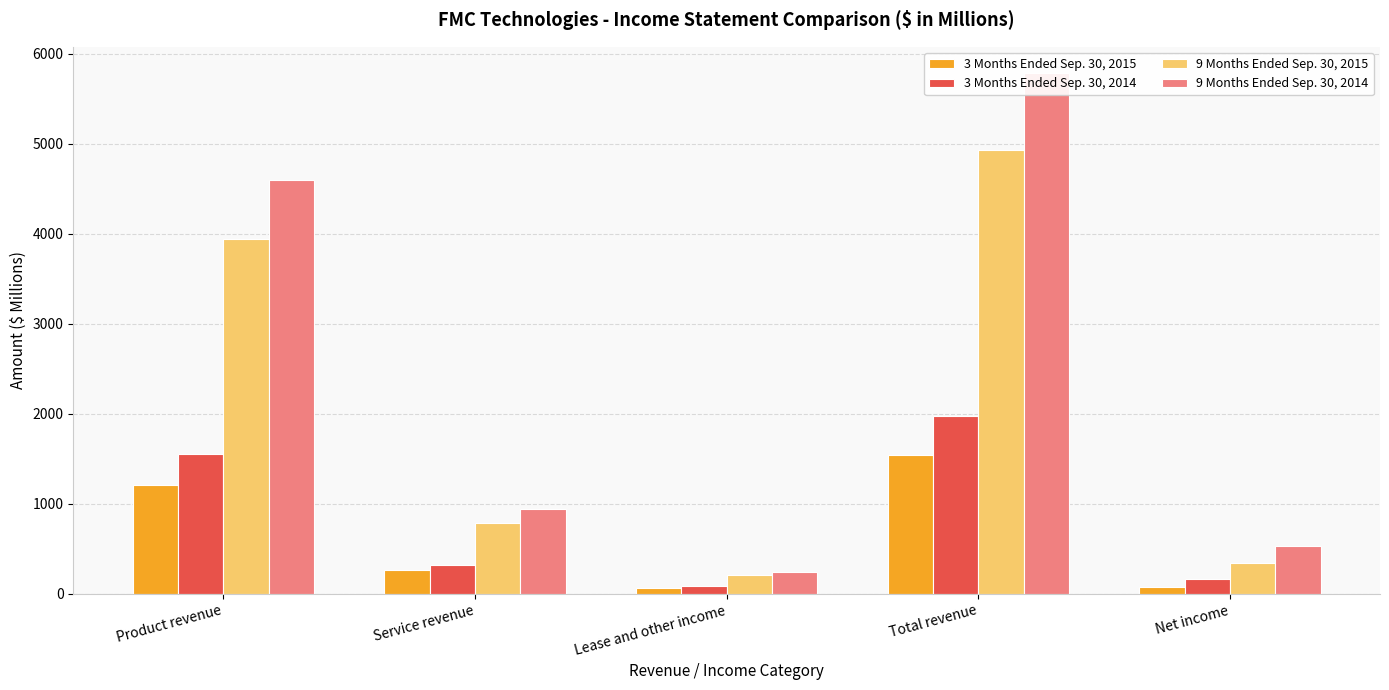

What are all the series names shown in the legend?

3 Months Ended Sep. 30, 2015, 3 Months Ended Sep. 30, 2014, 9 Months Ended Sep. 30, 2015, 9 Months Ended Sep. 30, 2014